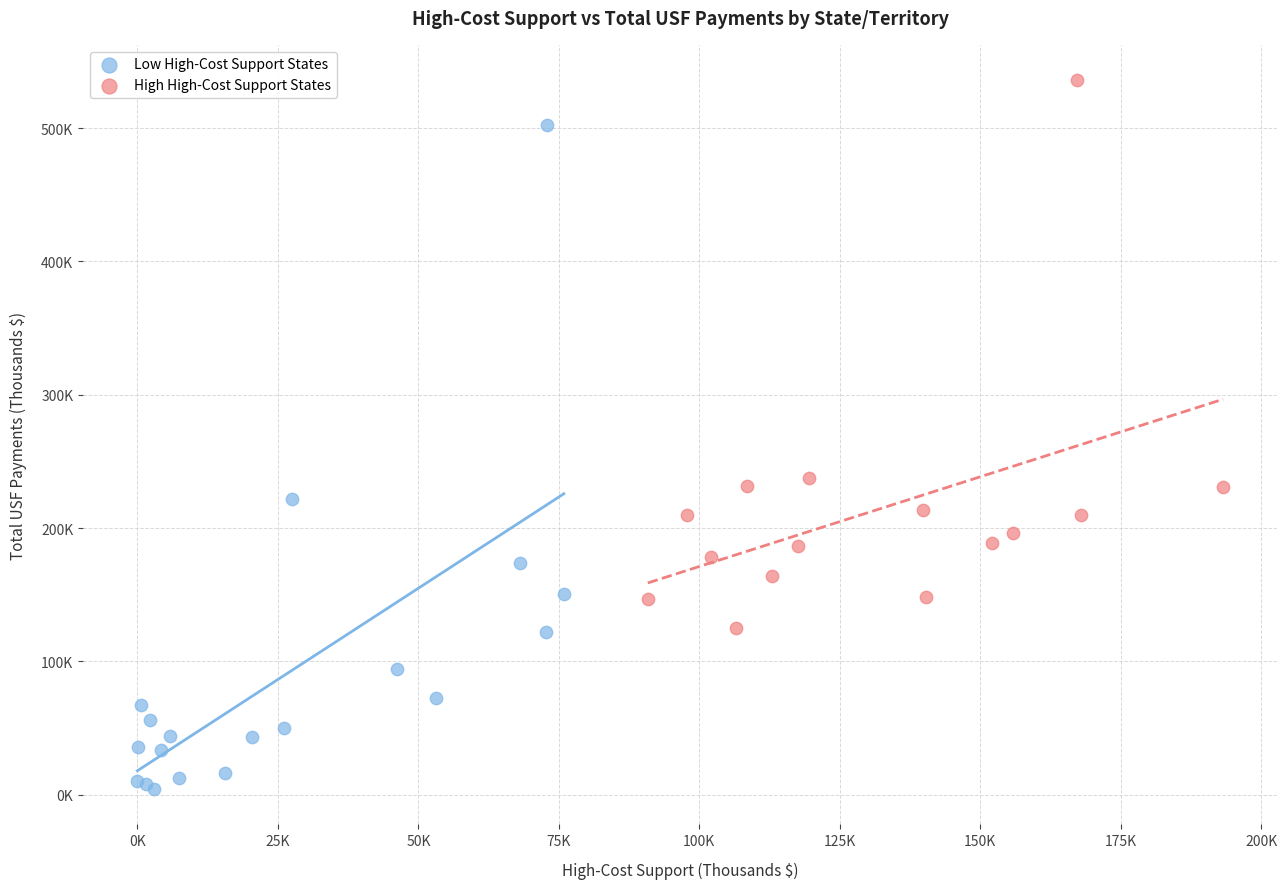

Which series contains the highest Y value?

High High-Cost Support States